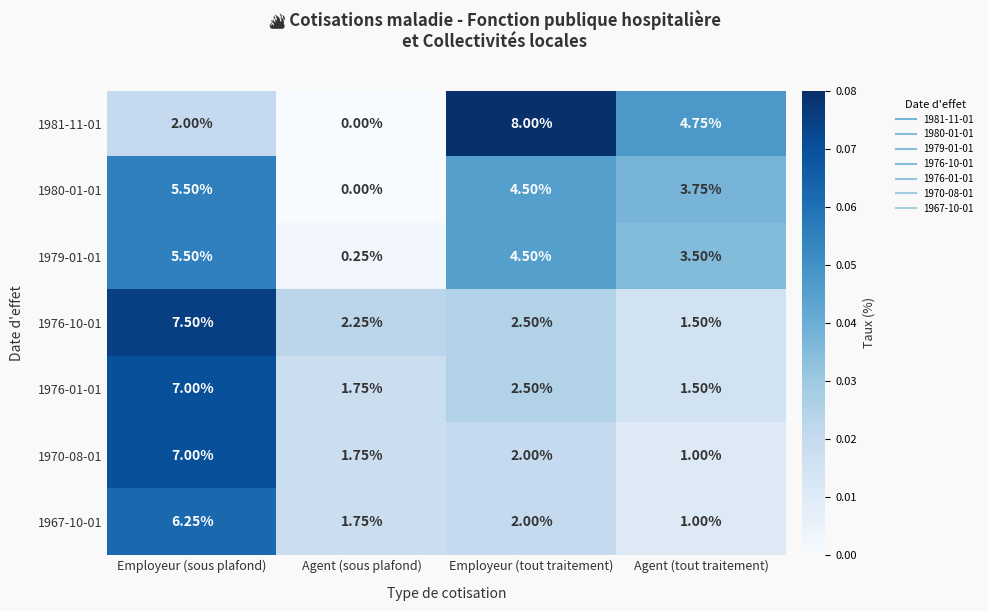

Which category has the lowest value across all series?

Agent (sous plafond)